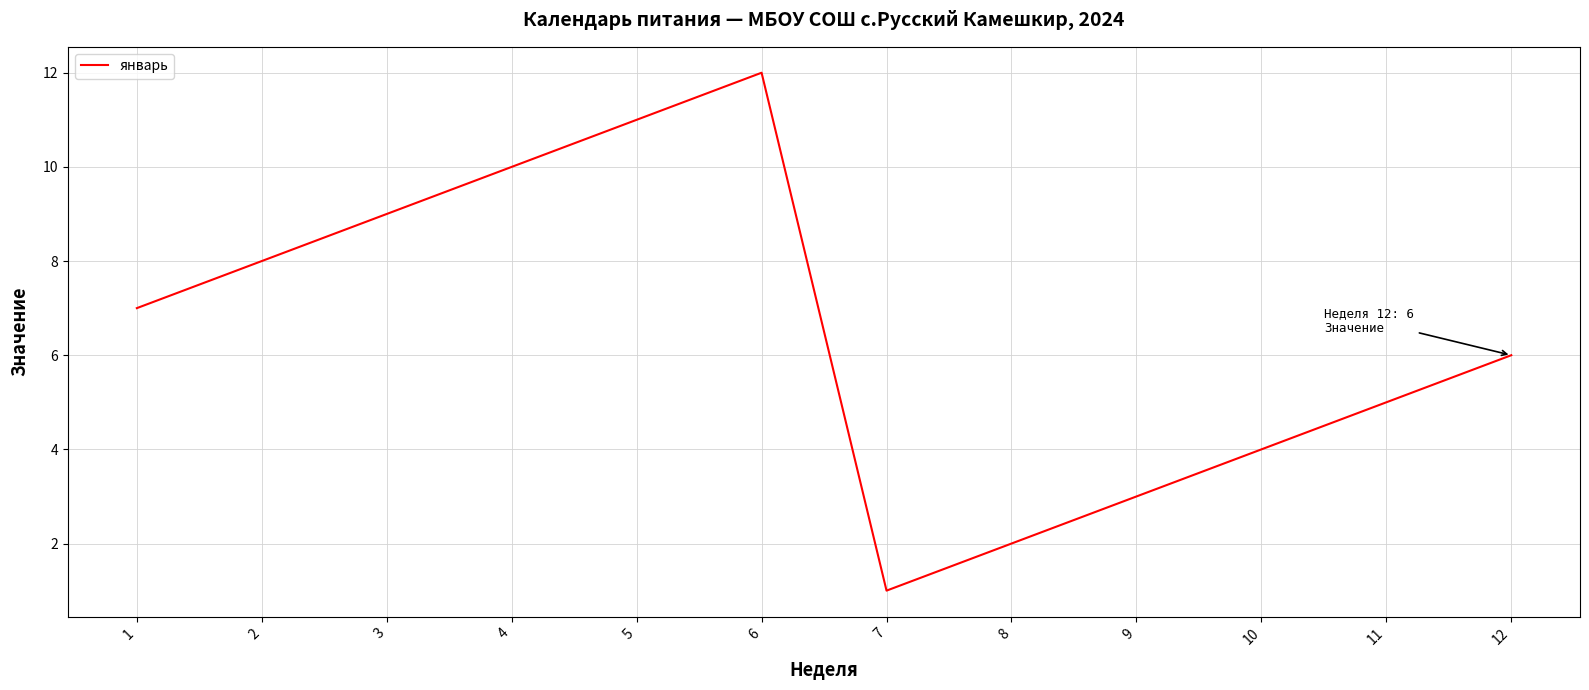

Rank the categories by value from lowest to highest.

7, 8, 9, 10, 11, 12, 1, 2, 3, 4, 5, 6